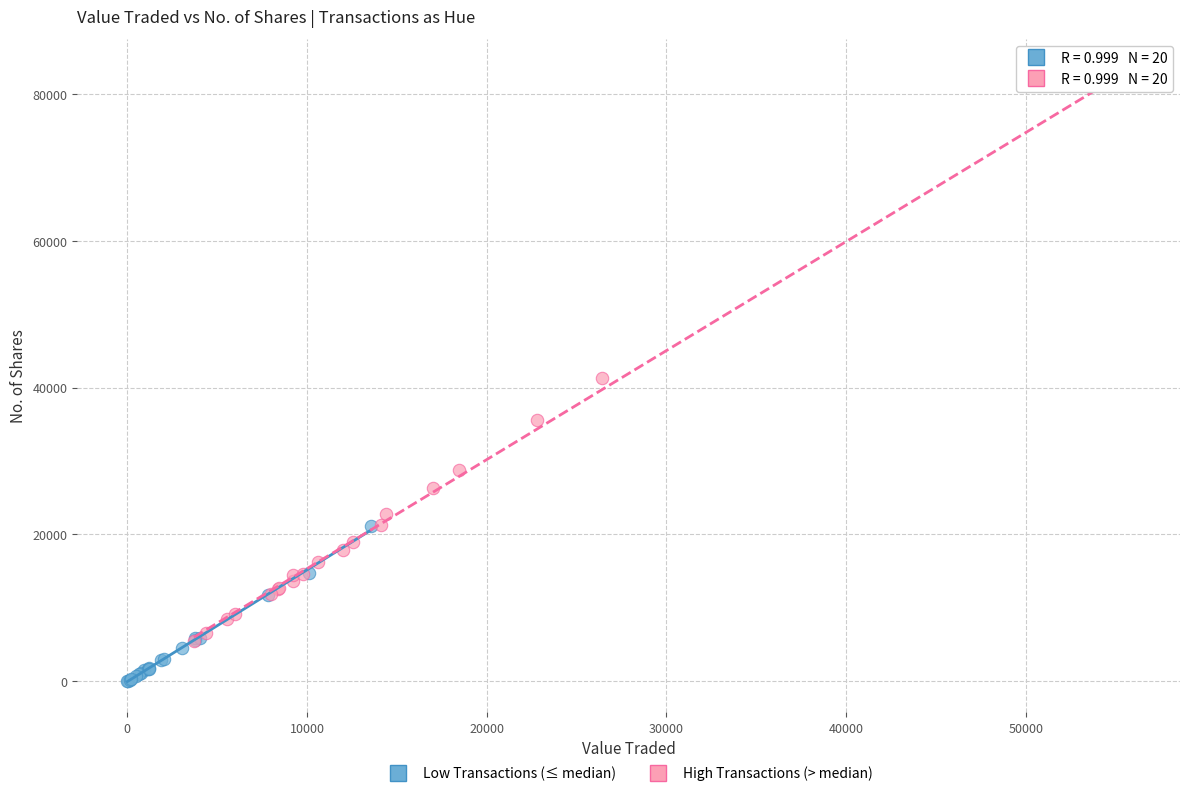

What are all the series names shown in the legend?

Low Transactions (≤ median), High Transactions (> median)